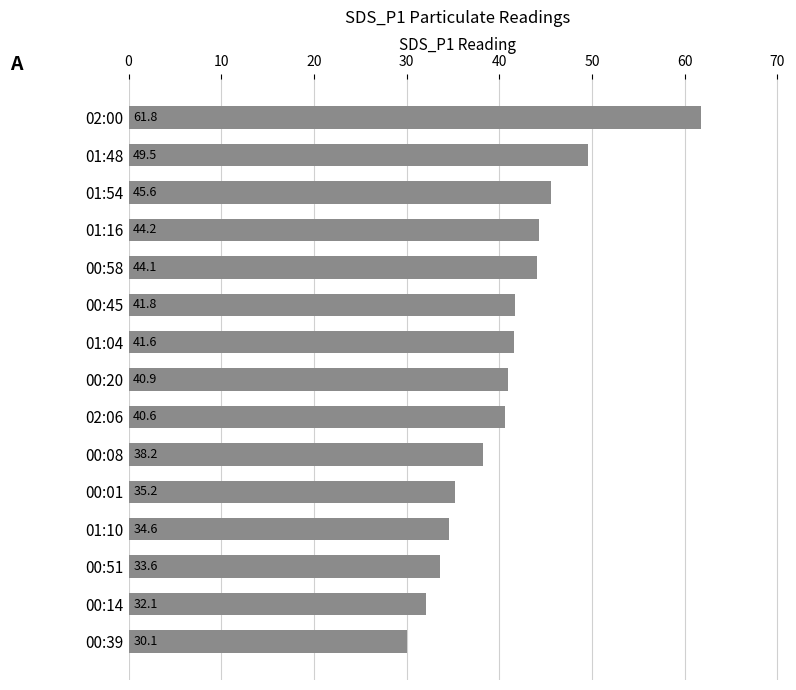

How many bars are there in total?

15